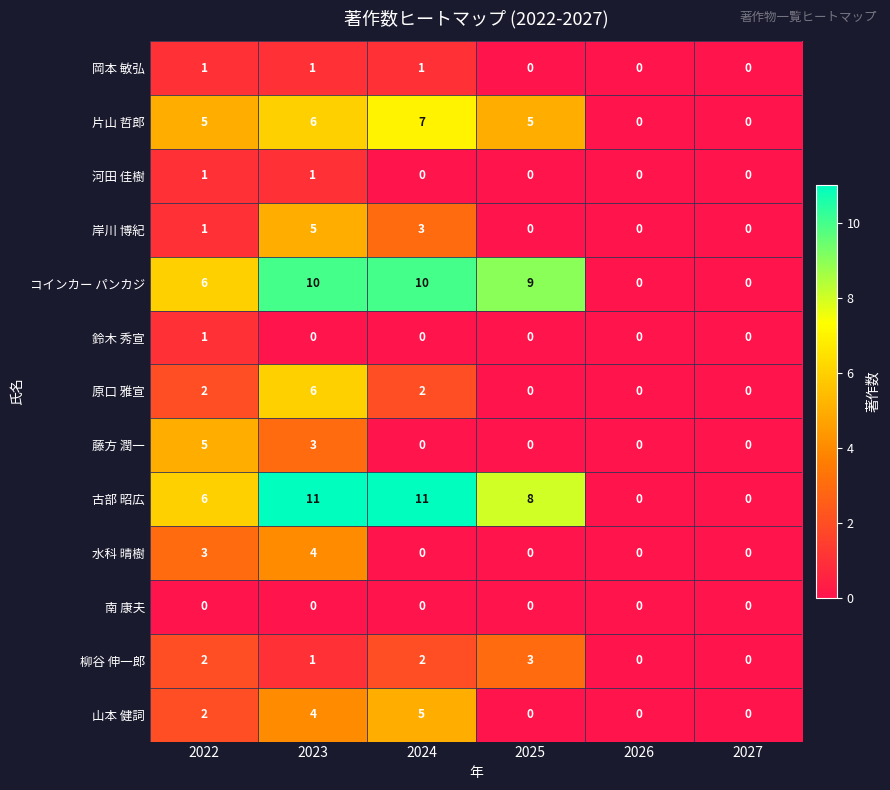

Is it true that 柳谷 伸一郎 equals 4 at 2025?

False